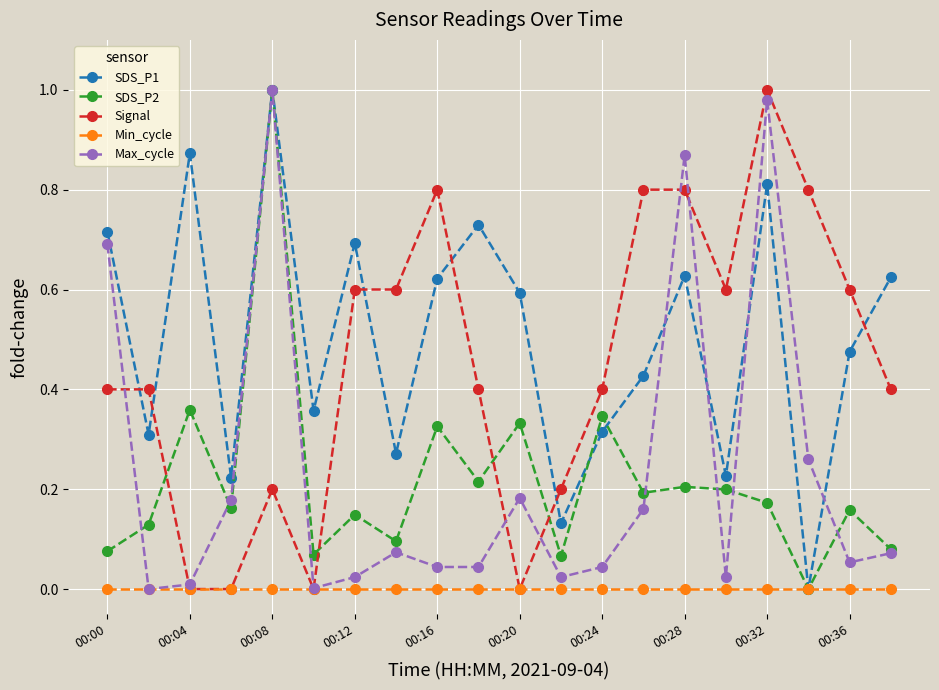

How many distinct data groups are displayed?

5